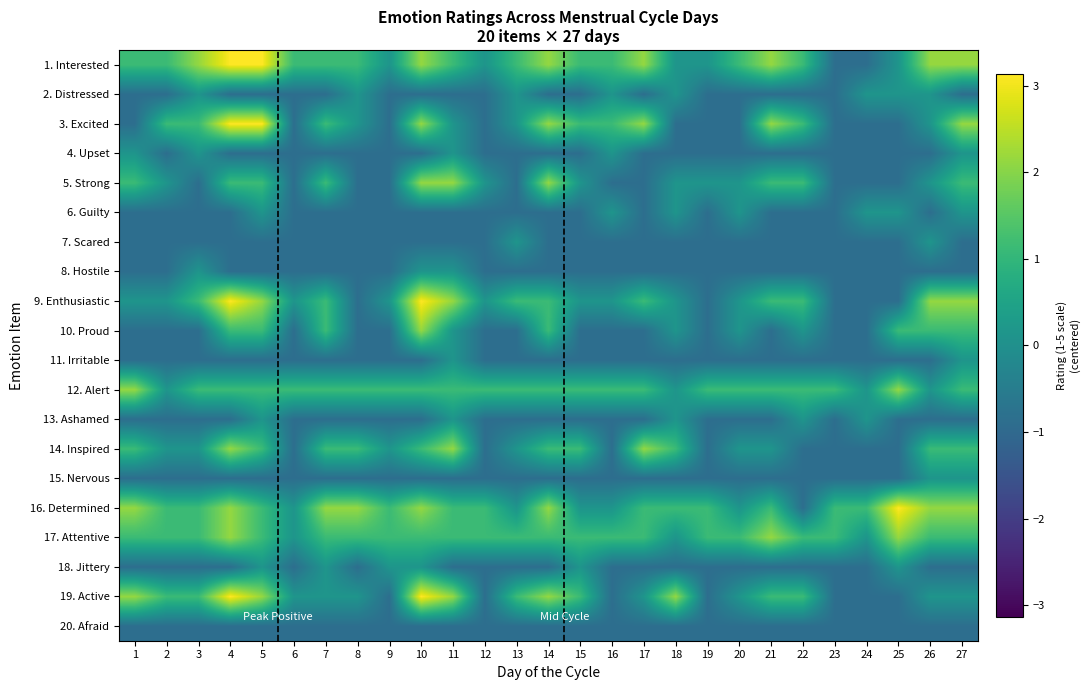

Rank the series by their maximum value, from highest to lowest.

1. Interested, 3. Excited, 9. Enthusiastic, 16. Determined, 19. Active, 5. Strong, 10. Proud, 12. Alert, 14. Inspired, 17. Attentive, 2. Distressed, 4. Upset, 6. Guilty, 7. Scared, 8. Hostile, 11. Irritable, 13. Ashamed, 15. Nervous, 18. Jittery, 20. Afraid